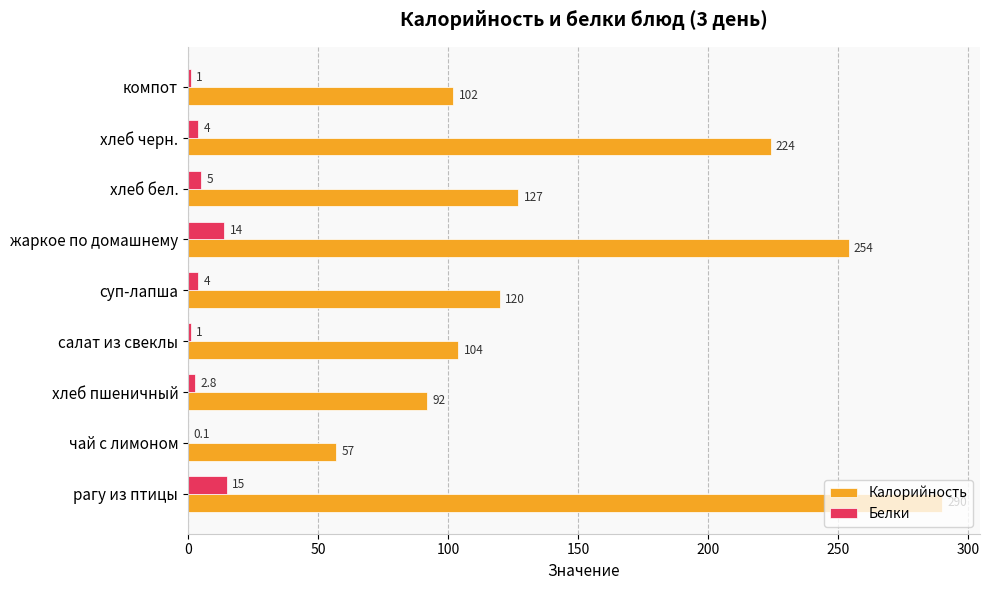

What is the sum of the Калорийность values at компот and суп-лапша?

222.0